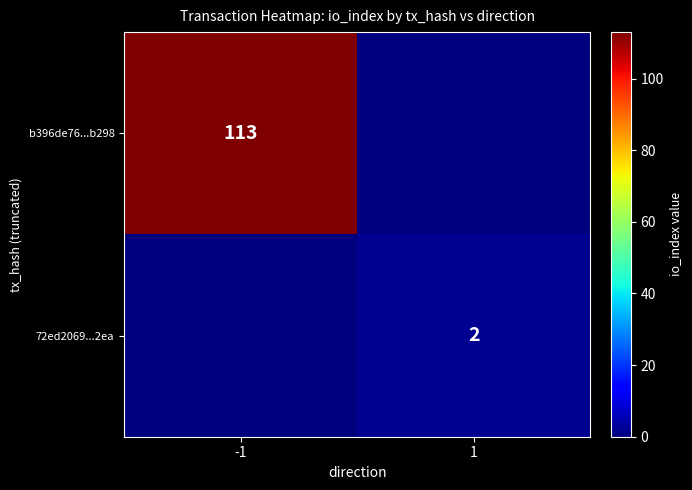

Is it true that 72ed2069...2ea equals 3 at 1?

False